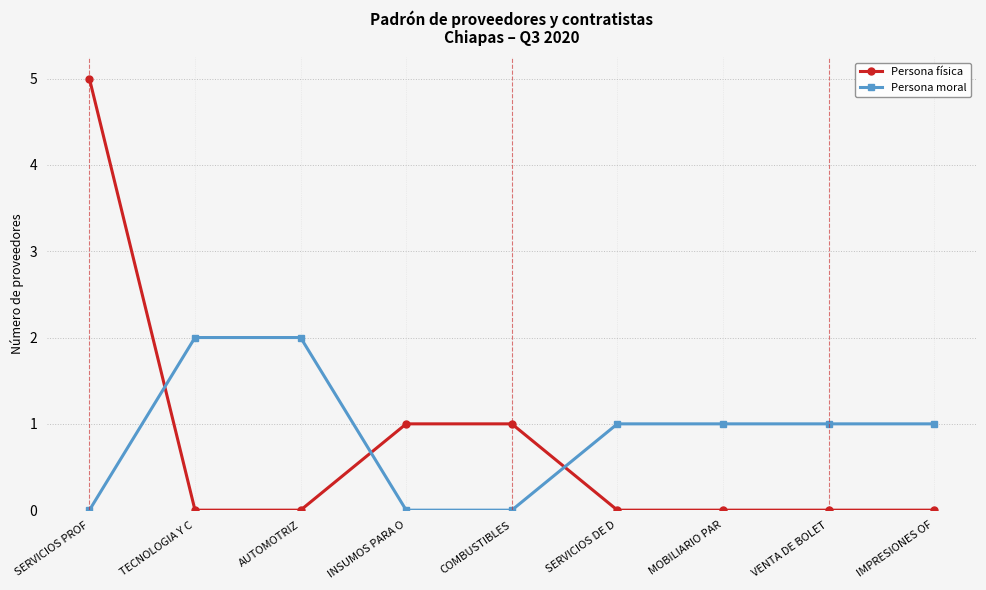

Which series changed the most between TECNOLOGIA Y C and VENTA DE BOLET?

Persona moral